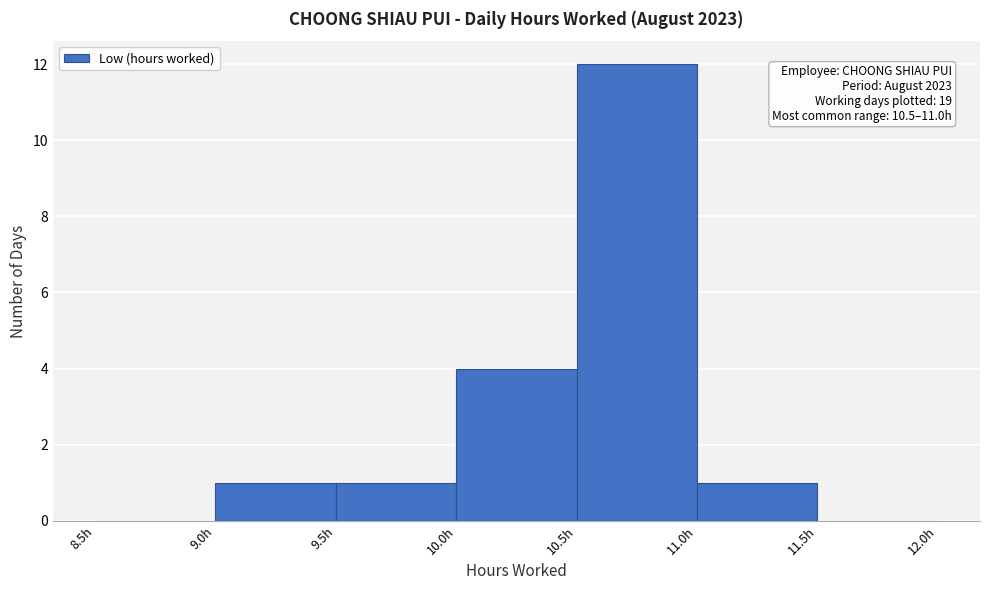

Over which range of the x-axis is the bar tallest?

10.5 to 11.0